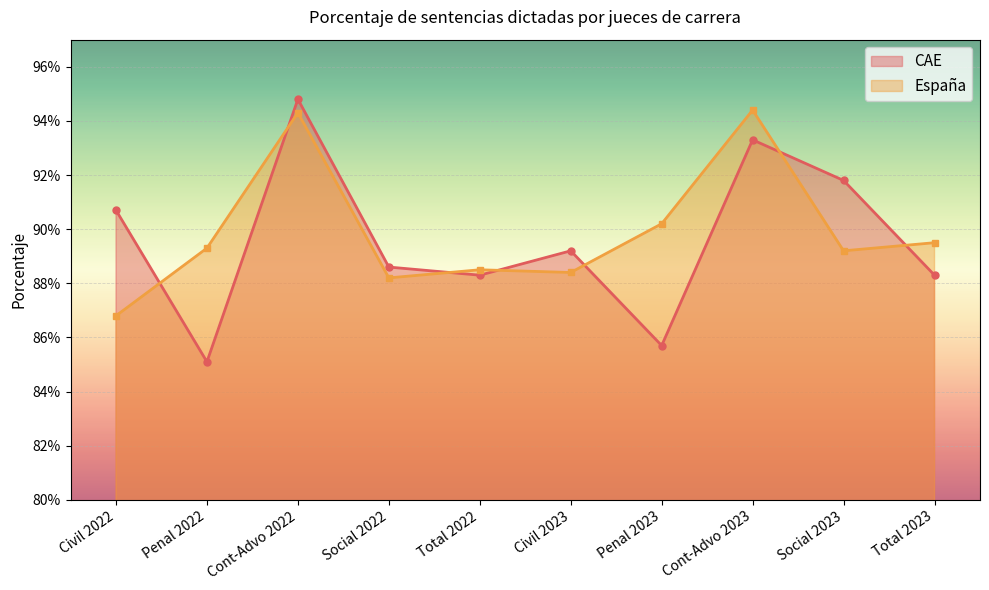

In España_line, how many points are higher than both neighbors (excluding endpoints)?

3